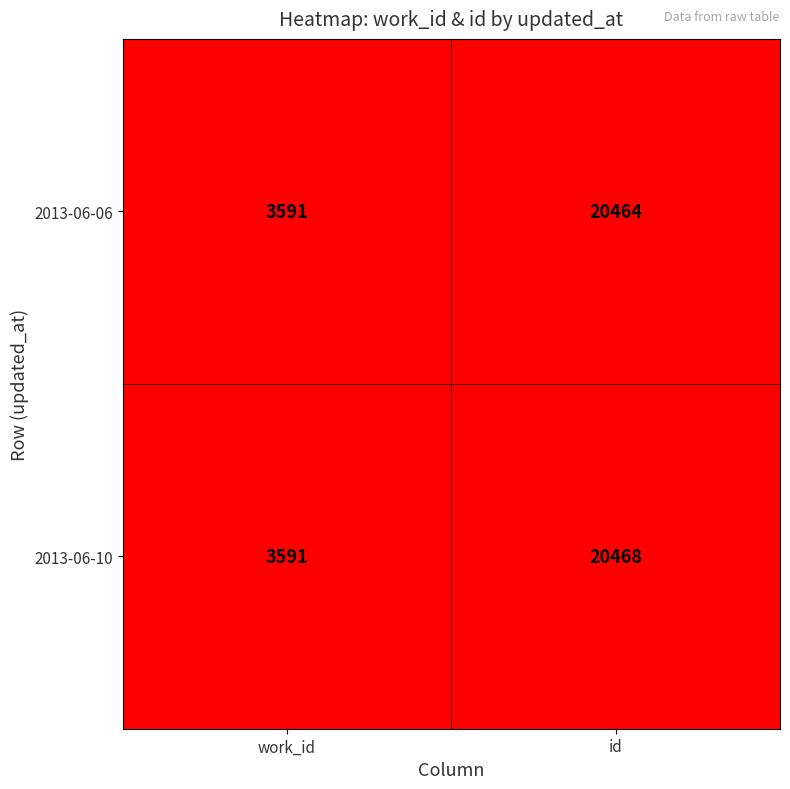

Between work_id and id, which series saw the biggest shift?

2013-06-10